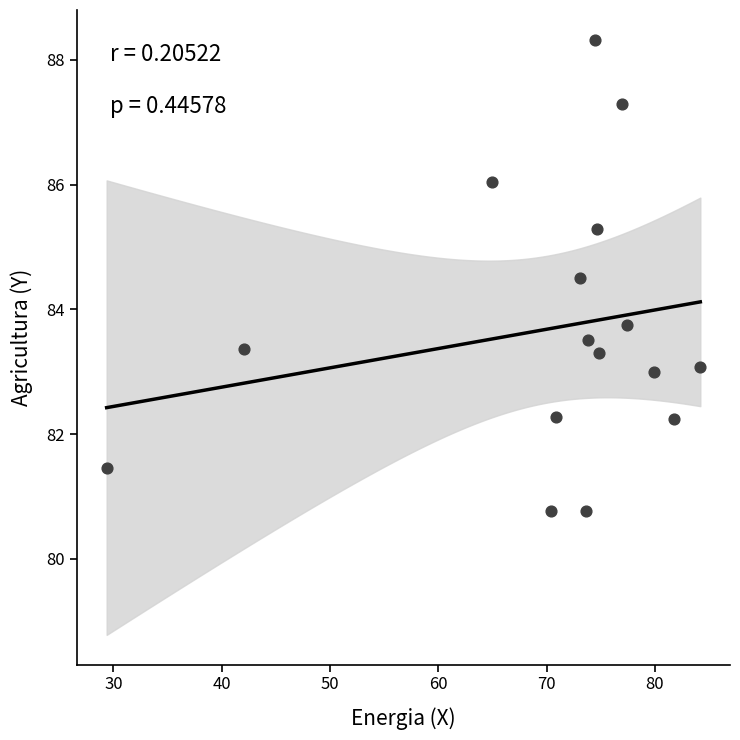

What is the range of X values (max minus min)?

54.8